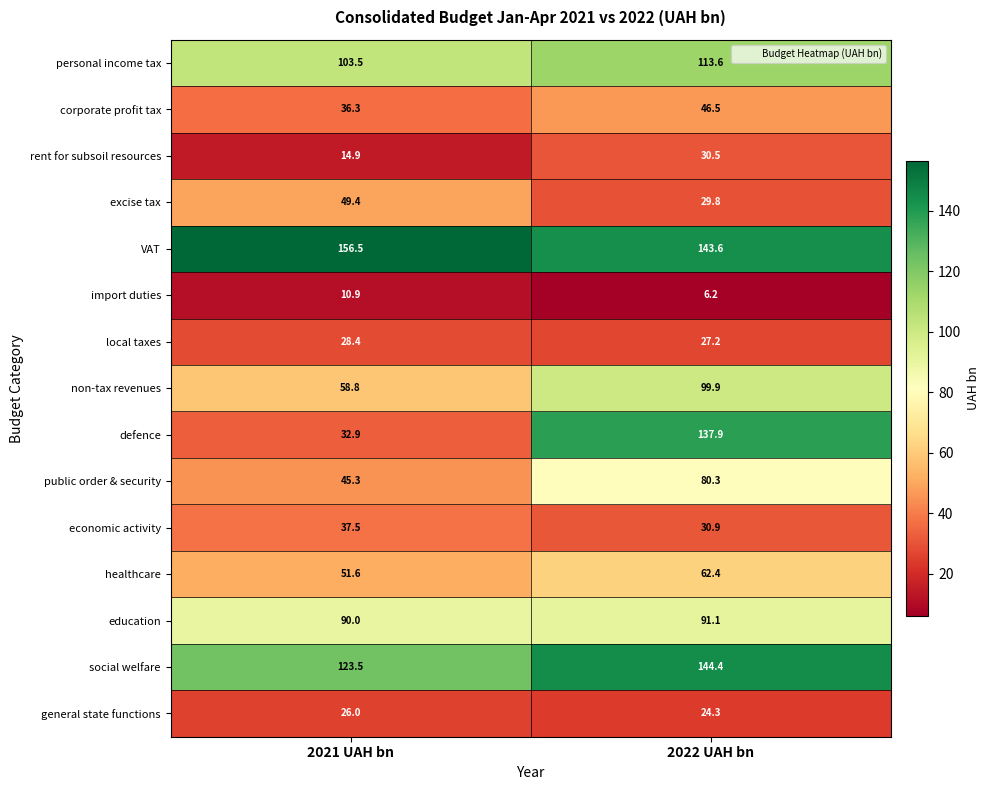

The economic activity series shows 30.9 at 2022 UAH bn. True or false?

True